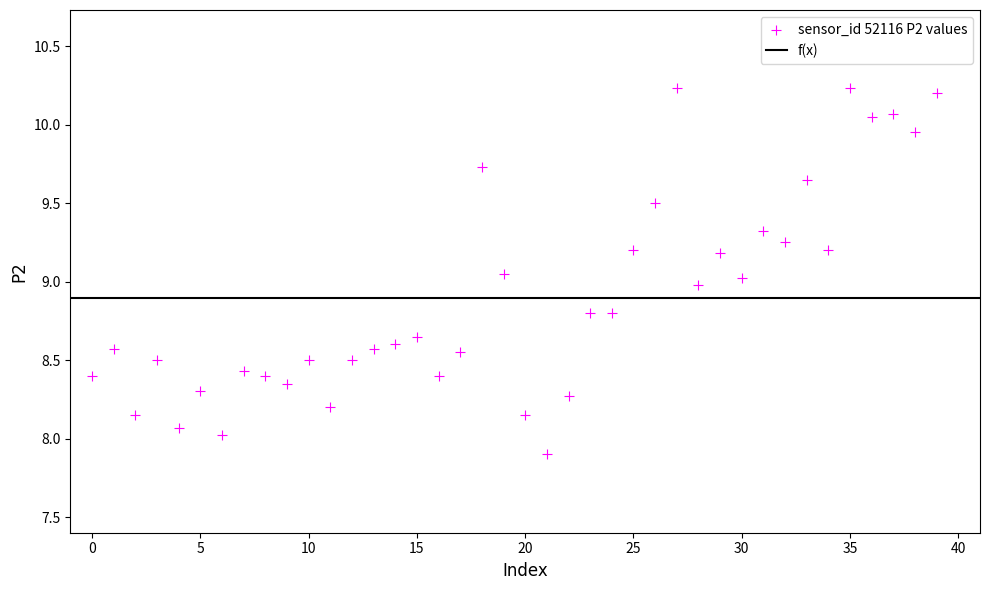

What is the range of Y values (max minus min)?

2.3